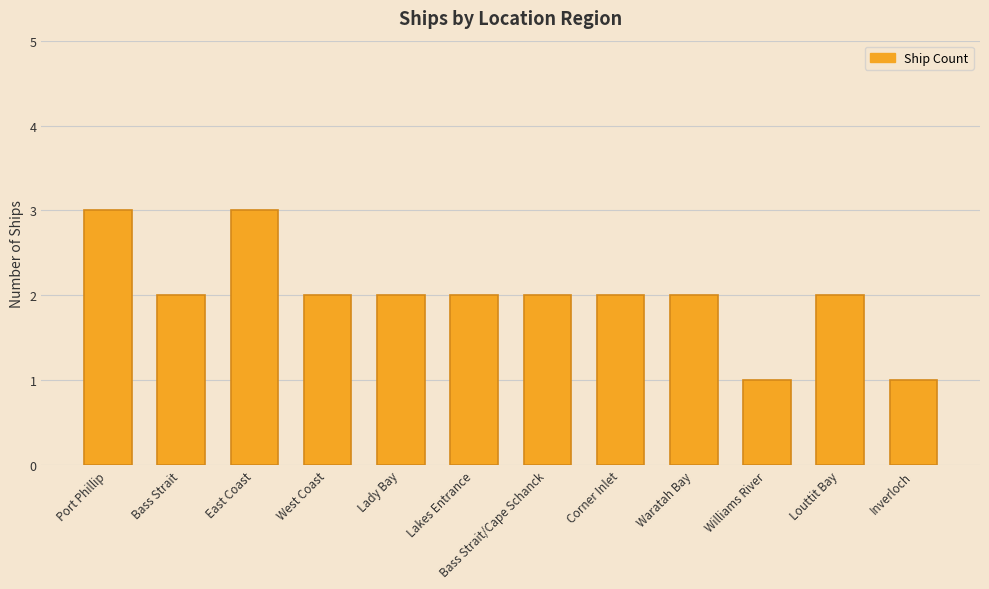

What is the sum of all values?

24